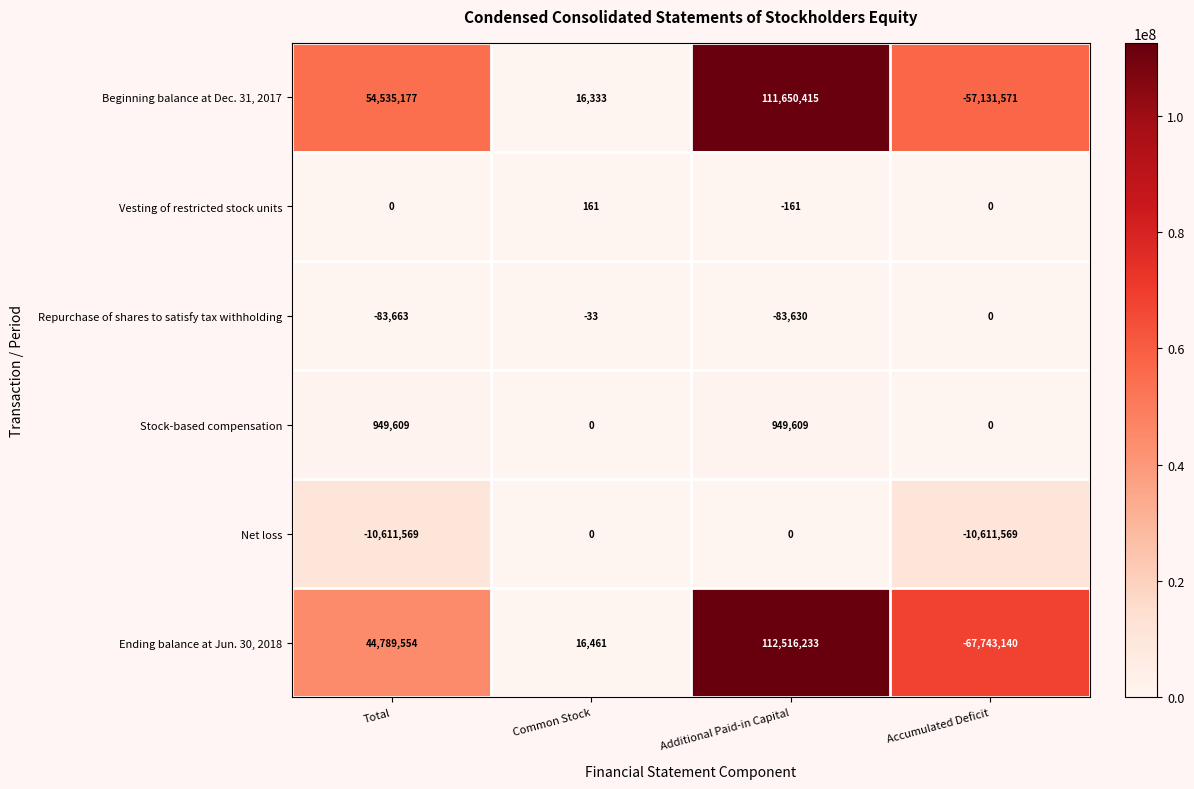

What is the sum of the Vesting of restricted stock units values at Total and Common Stock?

161